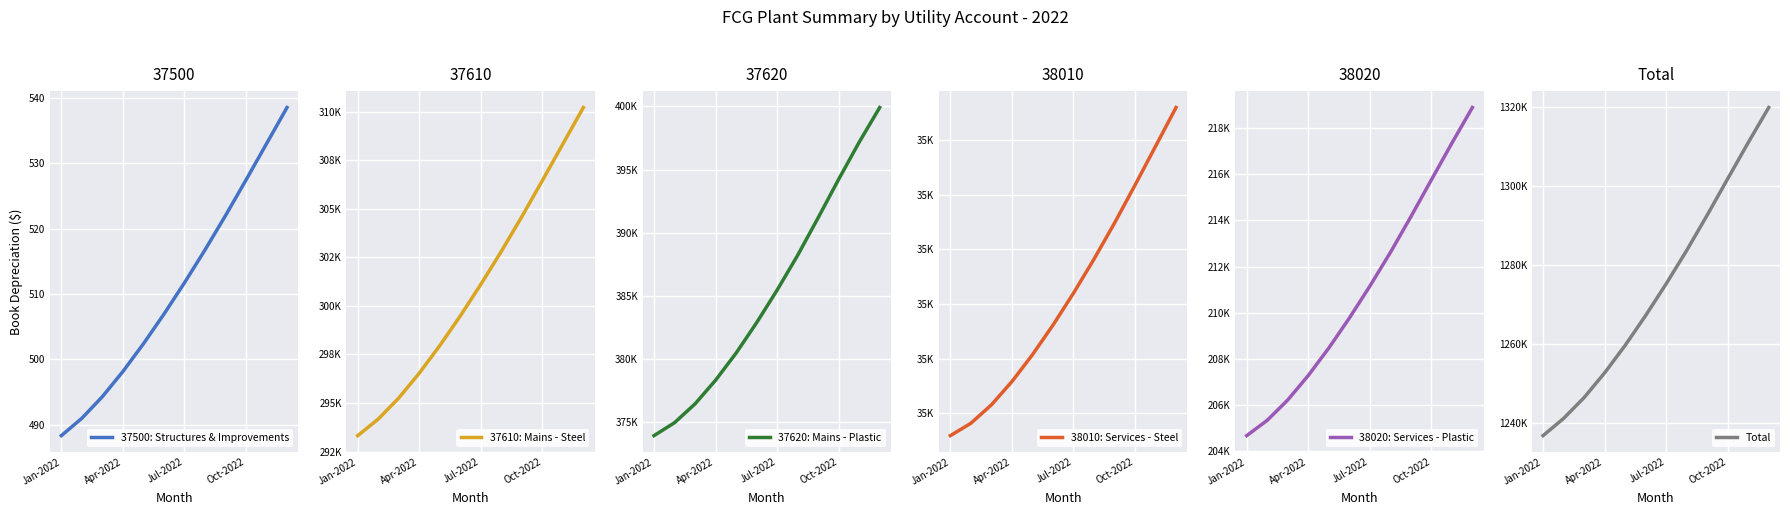

True or false: 37500: Structures & Improvements has a value of 789.4 at Jul-2022.

False